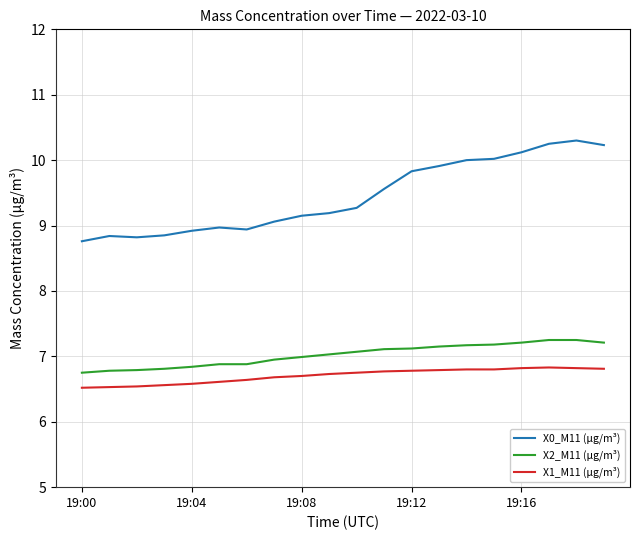

Which series has the widest spread of values?

X0_M11 (μg/m³)